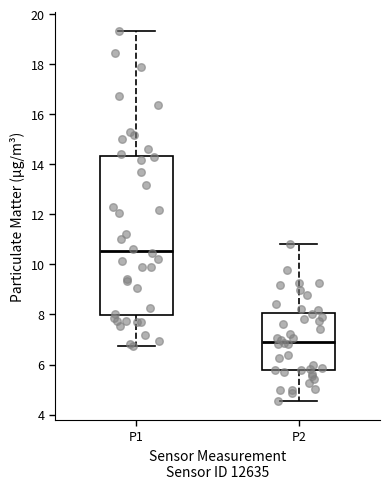

Which box's median line is the lowest?

P2